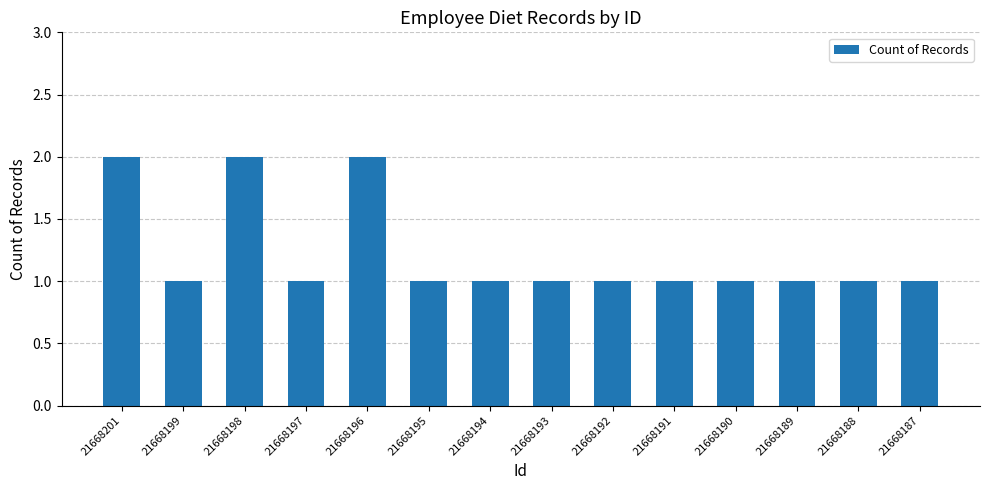

True or false: the data shows 2 at 21668196.

True